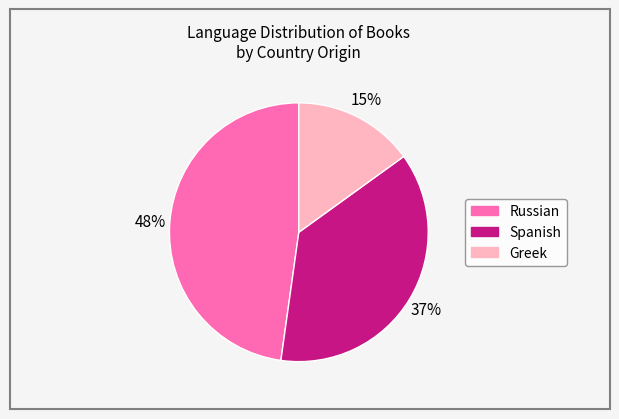

Is it true that Greek is 15% of the pie?

True